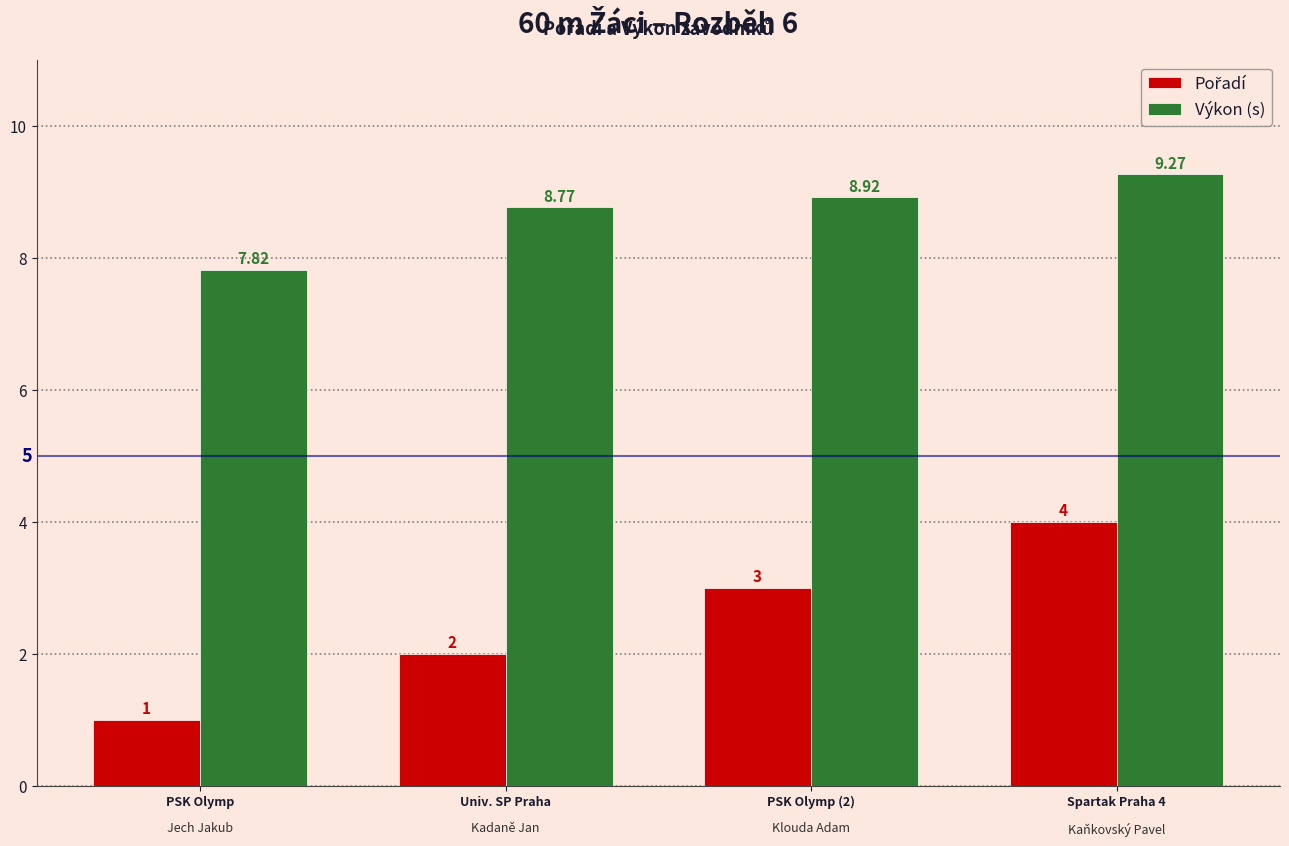

List the labels in order of Výkon (s) value, largest first.

Spartak Praha 4, PSK Olymp (2), Univ. SP Praha, PSK Olymp